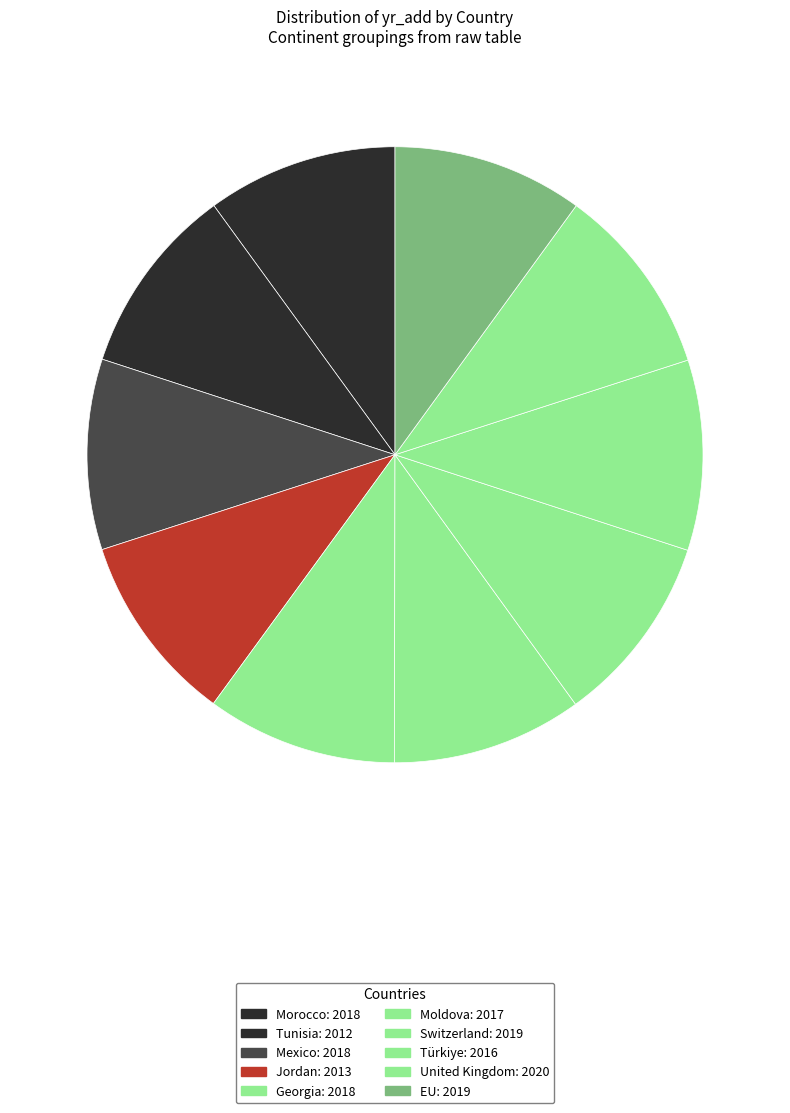

Which has a higher value, United Kingdom or Switzerland?

United Kingdom